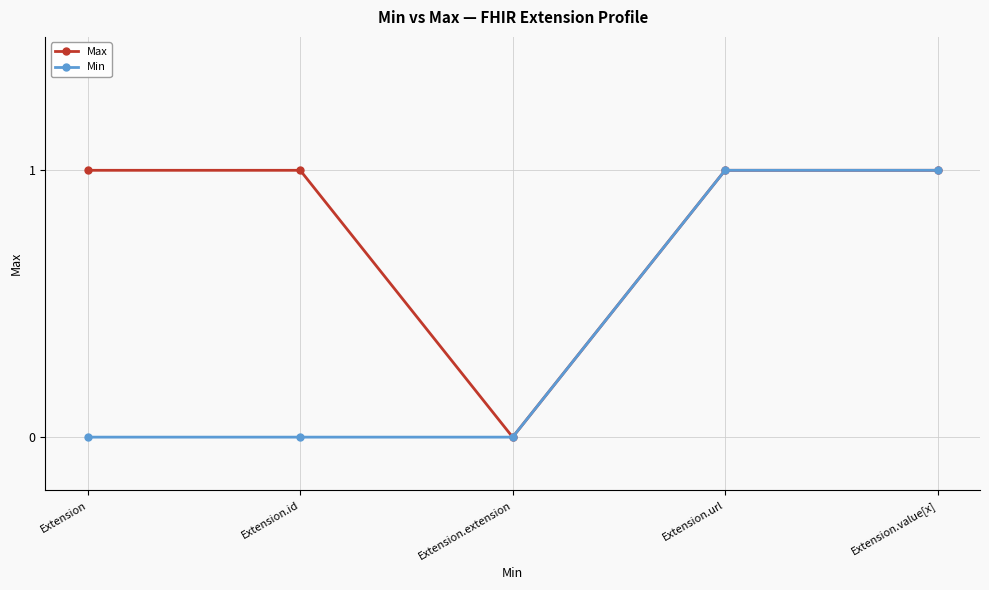

Reading left to right, transcribe all the data shown in this chart.

Max: 1	1	0	1	1
Min: 0	0	0	1	1